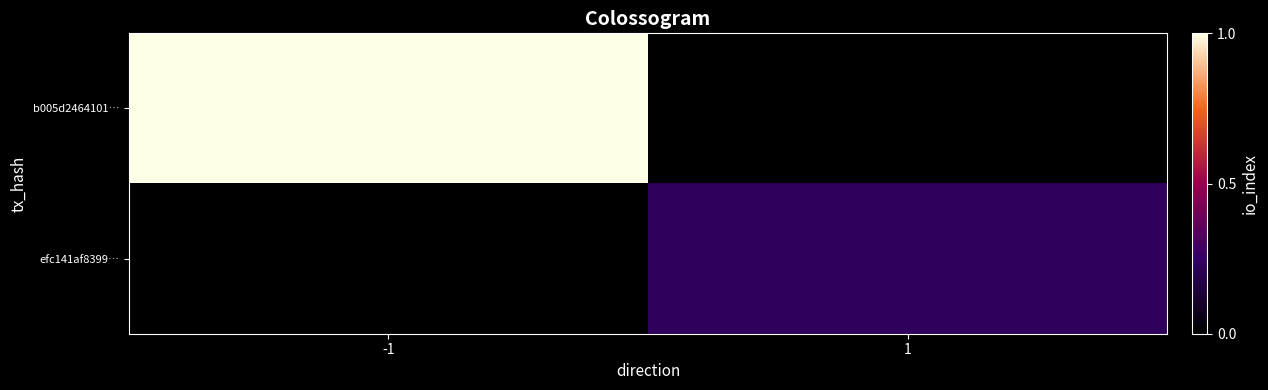

Which series has the largest range (max minus min)?

b005d2464101…